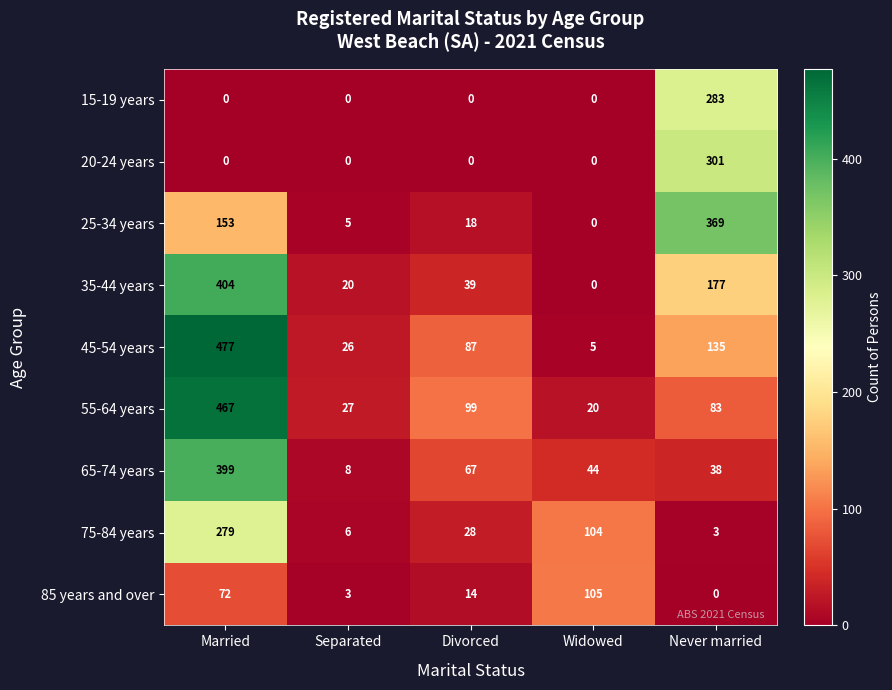

Which category has the highest value across all series?

Married